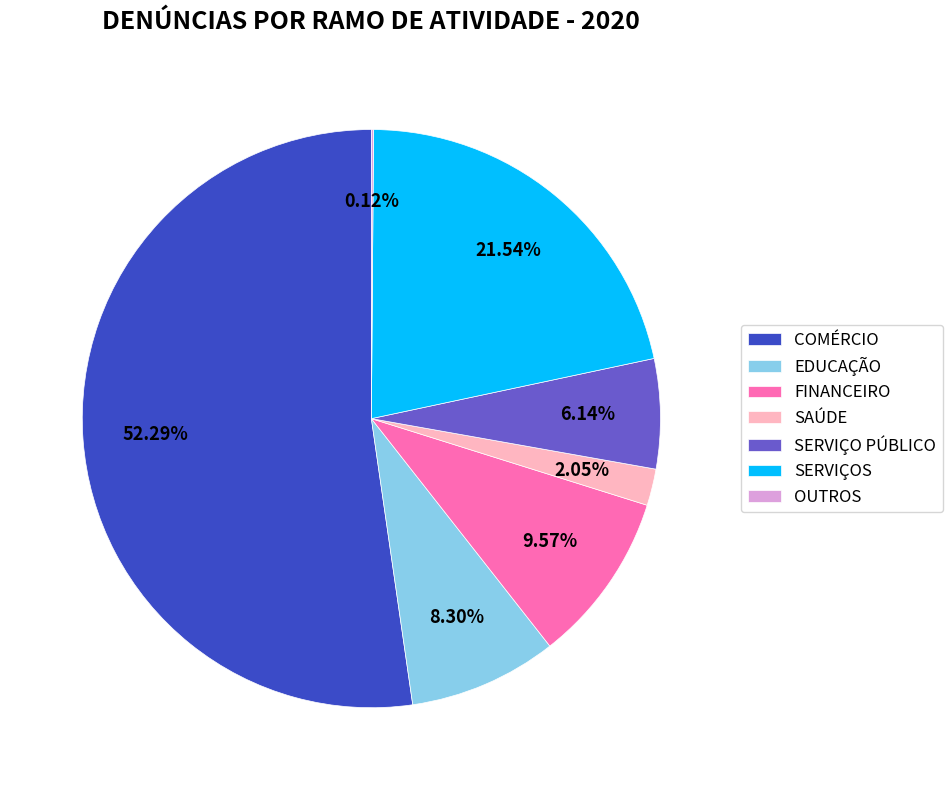

Is it true that SERVIÇO PÚBLICO is 13% of the pie?

False